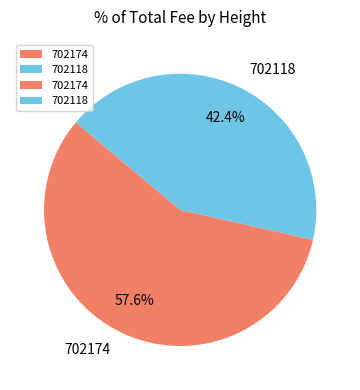

To the nearest percent, what portion does 702174 represent?

58%